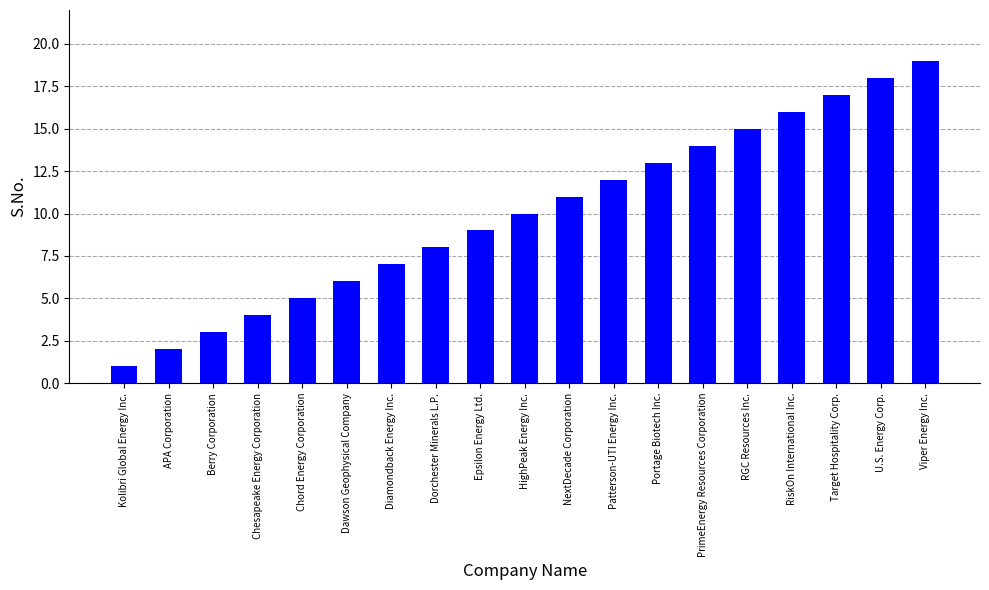

How many series are shown in this chart?

1